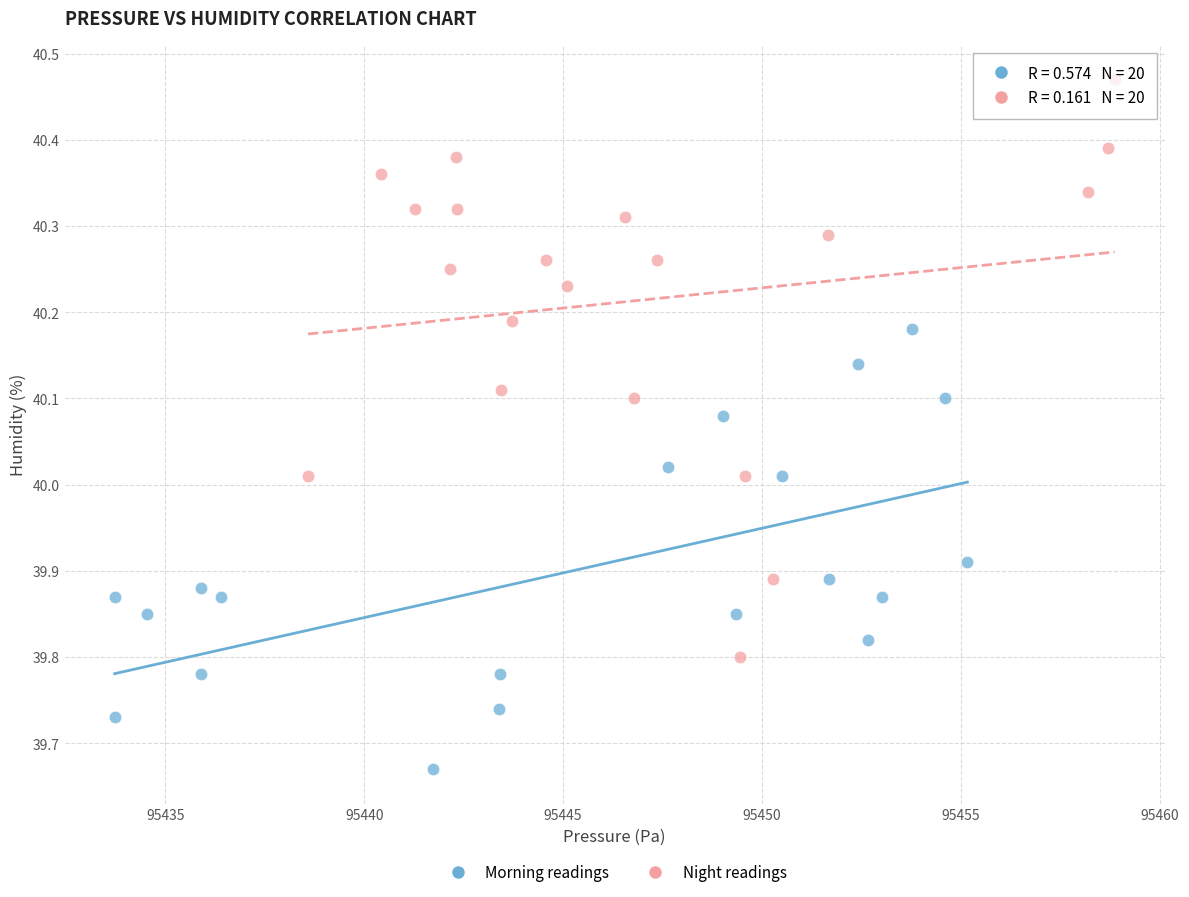

Which series reaches the maximum Y coordinate?

Night readings